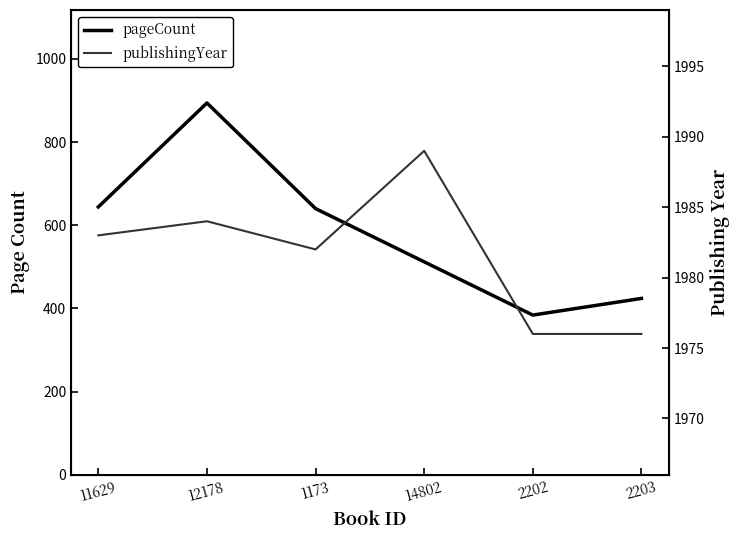

Where is the first local minimum for pageCount?

2202